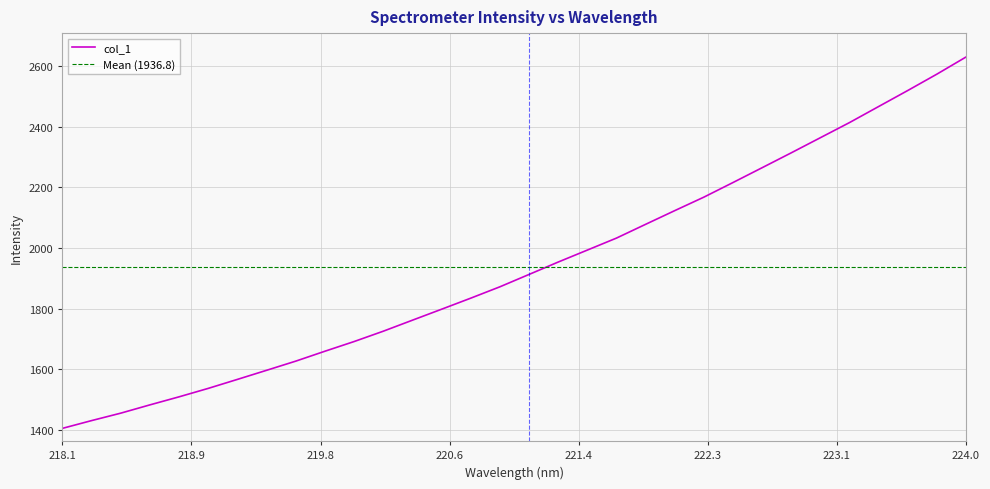

What is the change in value from 219.7801 to 220.5444?

+138.6